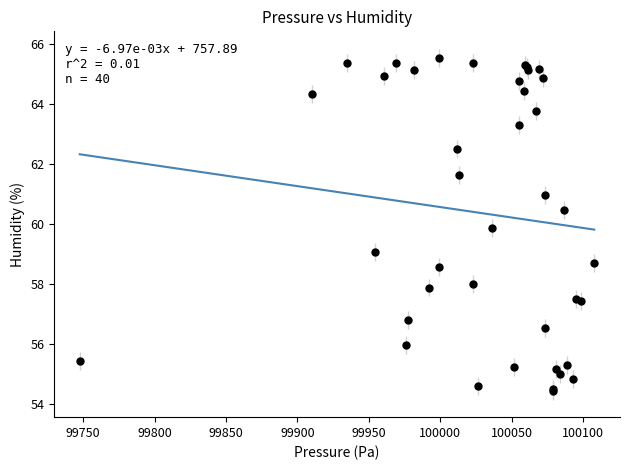

What Y value in the scatter plot is closest to 60?

59.9